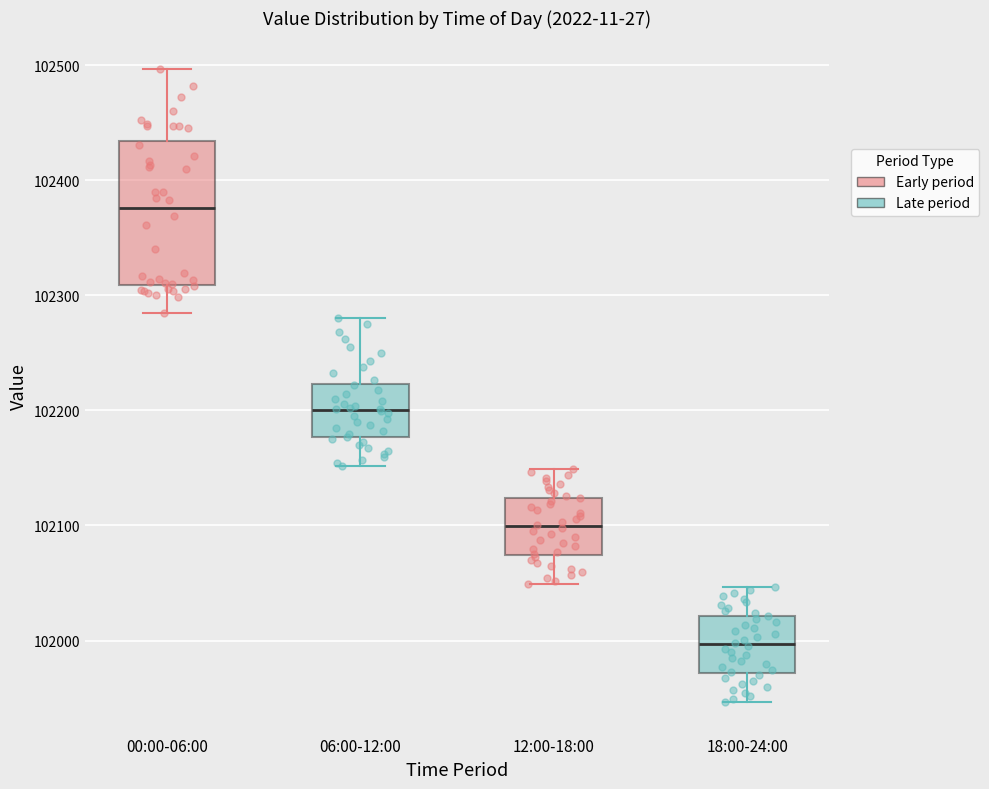

Which box has the lowest median line?

18:00-24:00